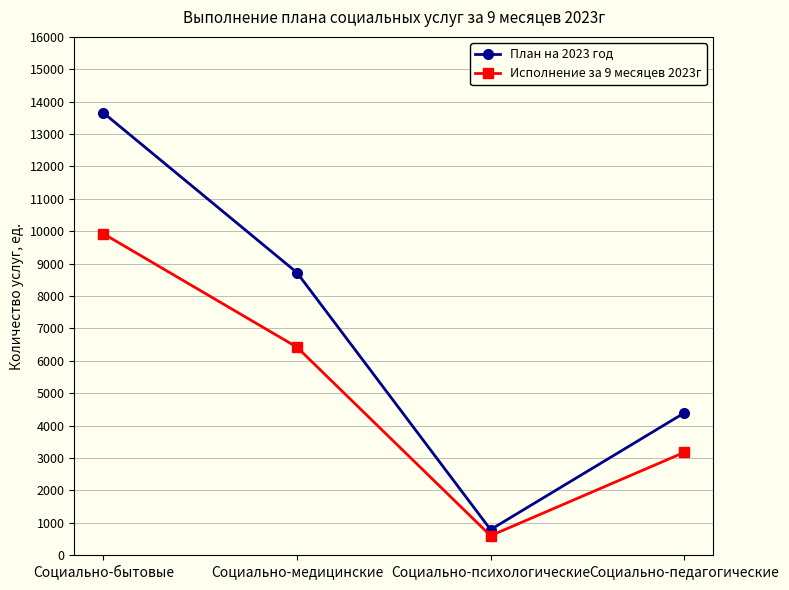

Which series has the largest total across all categories?

План на 2023 год